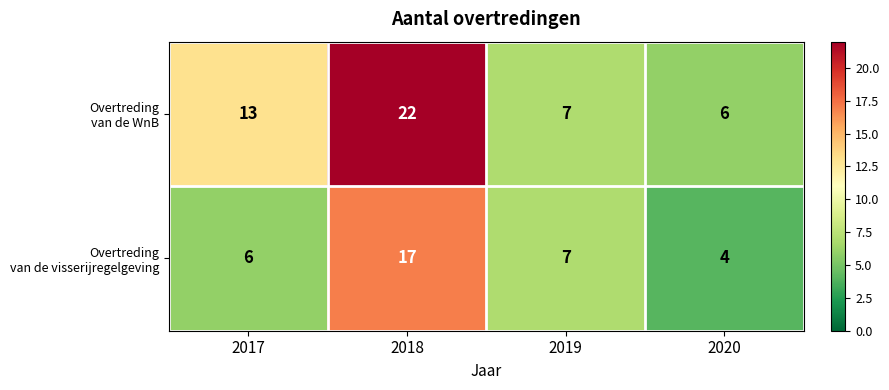

At which category is the sum across all series the highest?

2018